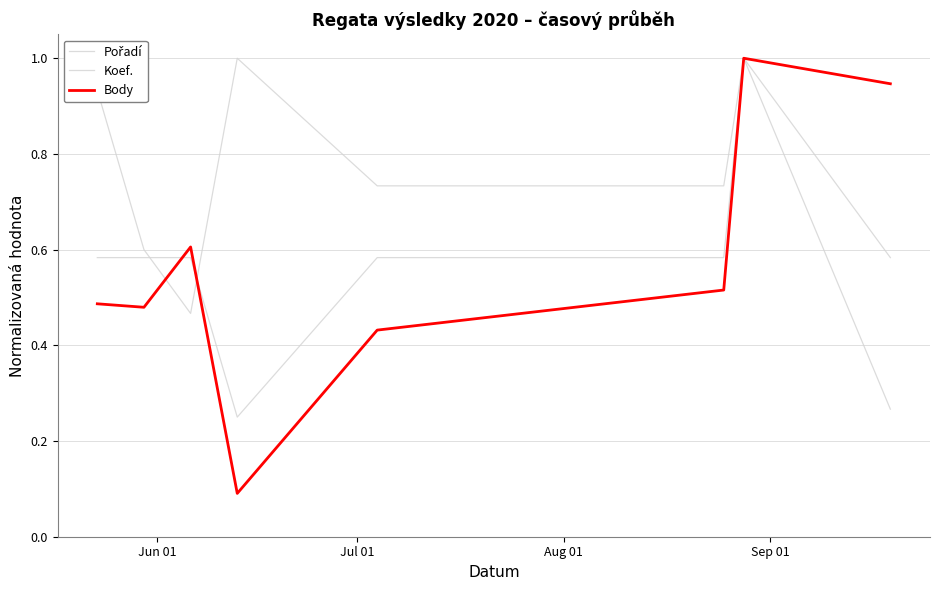

Does the chart have visible grid lines?

Yes